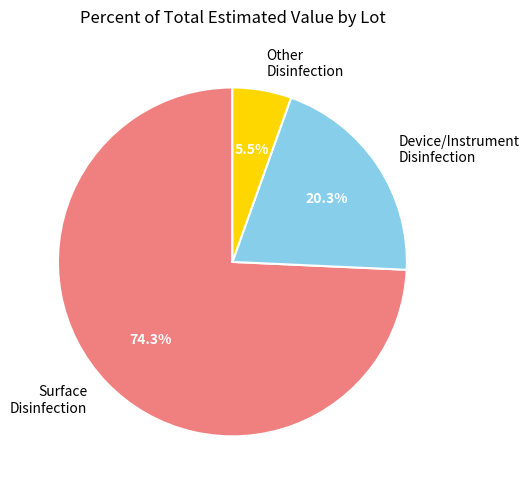

How many segments does this pie chart have?

3